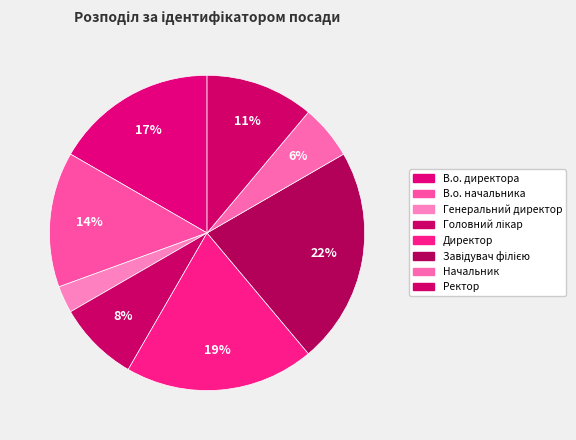

To the nearest percent, what portion does В.о. начальника represent?

14%